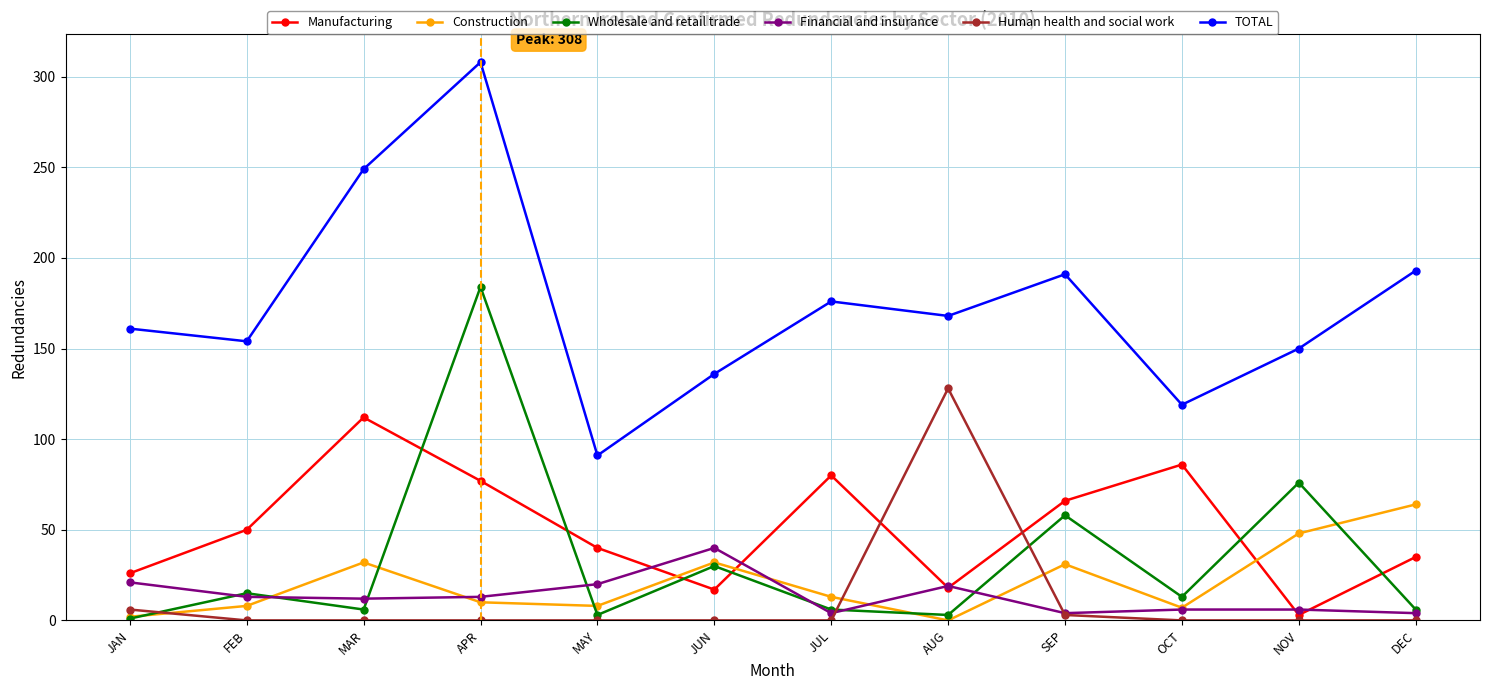

True or false: TOTAL has a value of 99 at DEC.

False